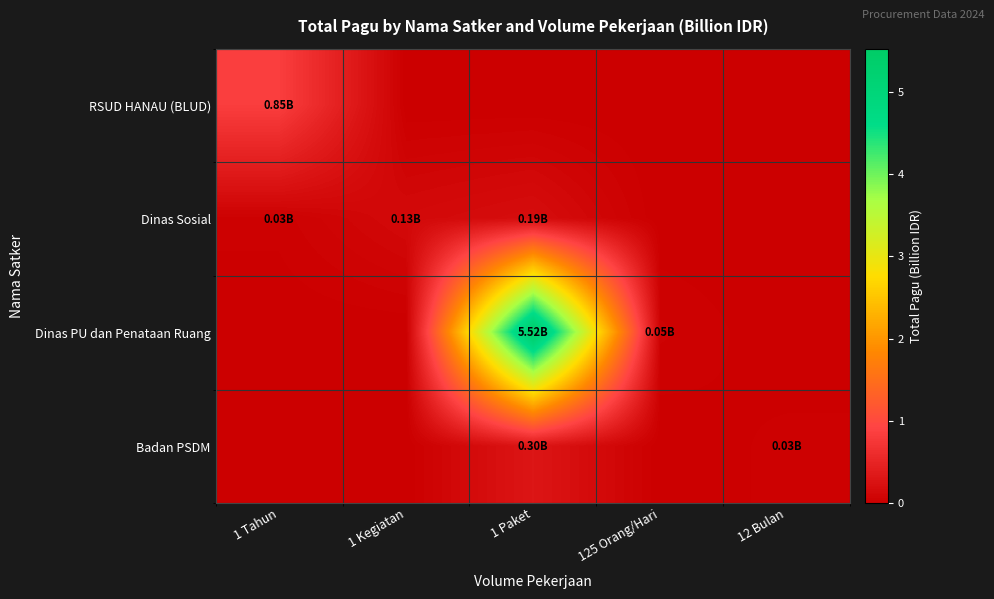

Reading right to left, list all the values displayed in this chart.

RSUD HANAU (BLUD): 12 Bulan=0.0	125 Orang/Hari=0.0	1 Paket=0.0	1 Kegiatan=0.0	1 Tahun=0.8
Dinas Sosial: 12 Bulan=0.0	125 Orang/Hari=0.0	1 Paket=0.2	1 Kegiatan=0.1	1 Tahun=0.0
Dinas PU dan Penataan Ruang: 12 Bulan=0.0	125 Orang/Hari=0.0	1 Paket=5.5	1 Kegiatan=0.0	1 Tahun=0.0
Badan PSDM: 12 Bulan=0.0	125 Orang/Hari=0.0	1 Paket=0.3	1 Kegiatan=0.0	1 Tahun=0.0